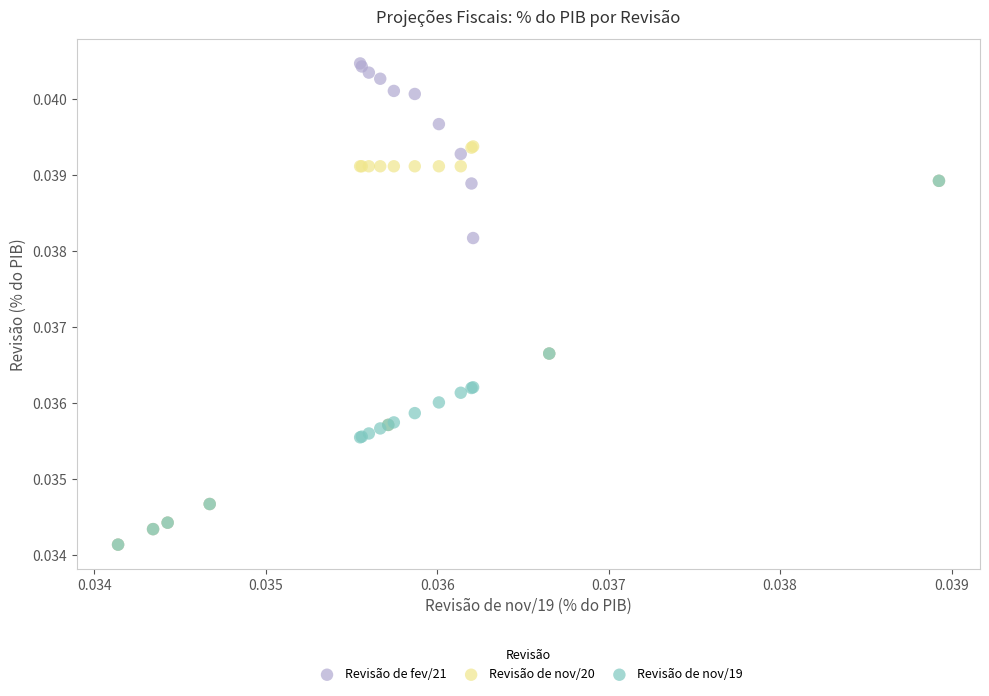

What are all the series names shown in the legend?

Revisão de fev/21, Revisão de nov/20, Revisão de nov/19